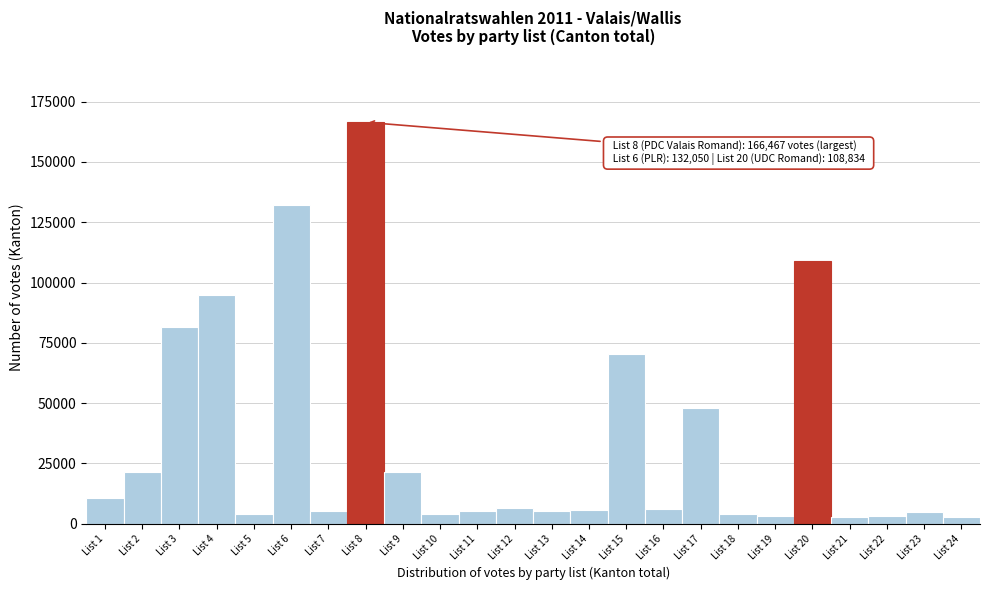

What is the maximum value shown in the chart?

166467